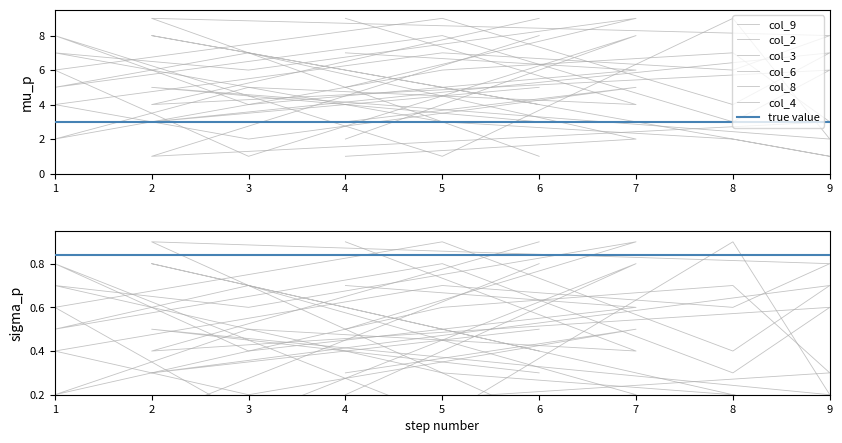

True or false: col_8 has a value of 12 at 2.

False